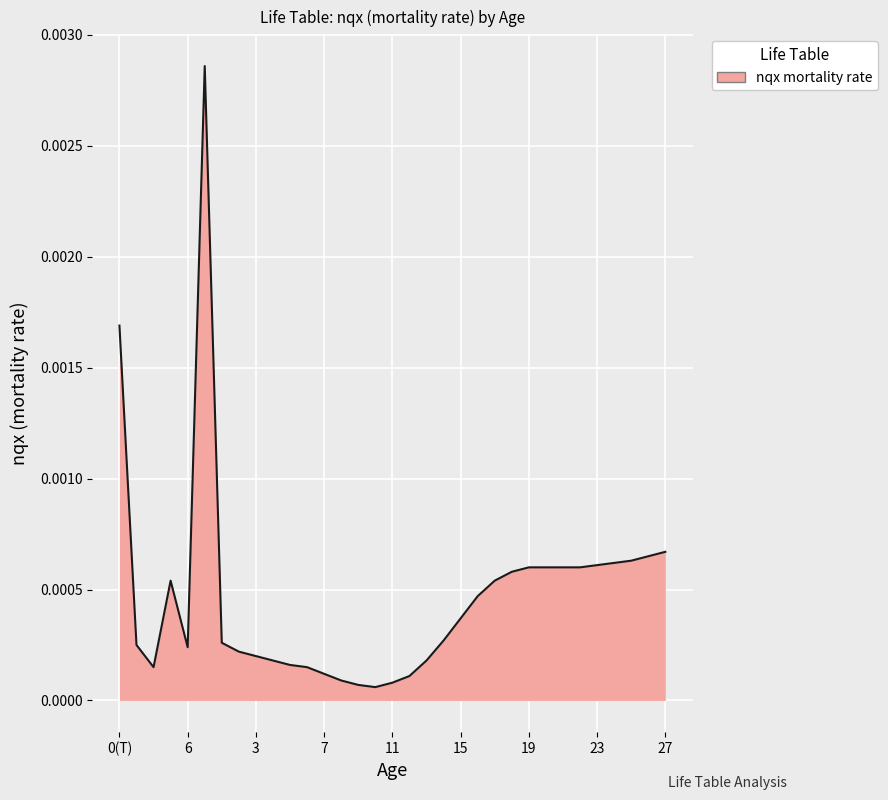

List the labels in order of value, smallest first.

10, 9, 11, 8, 12, 7, 2(), 6, 5, 4, 13, 3, 2, 6, 4, 1, 14, 15, 16, 3, 17, 18, 19, 20, 21, 22, 23, 24, 25, 26, 27, 0(T), 0(N)